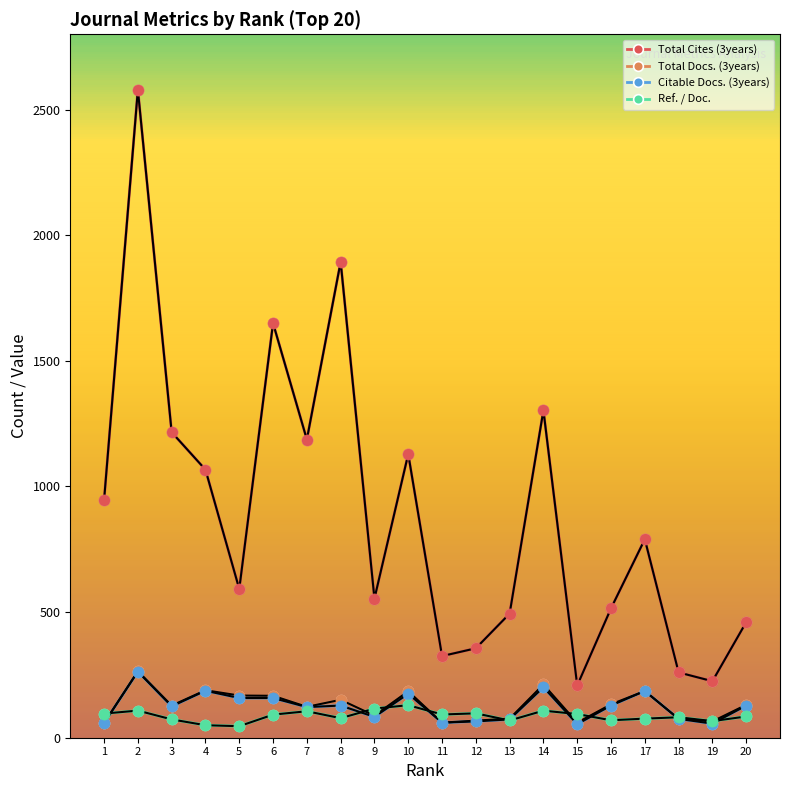

How many values in the Ref. / Doc. series exceed 91?

10